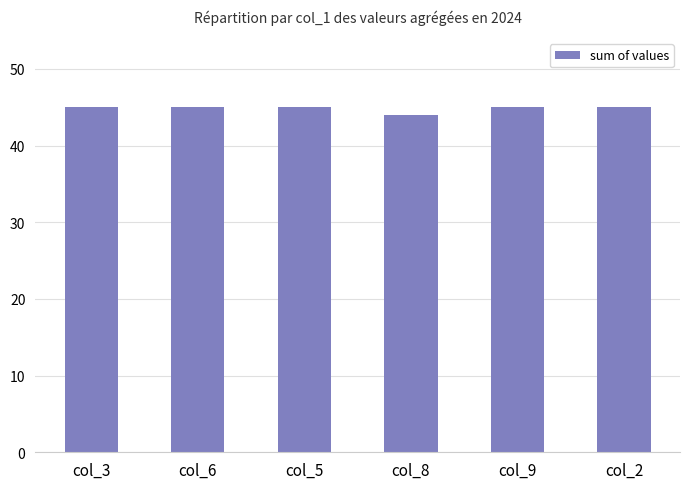

Where is the data nearest to the value 44?

col_8